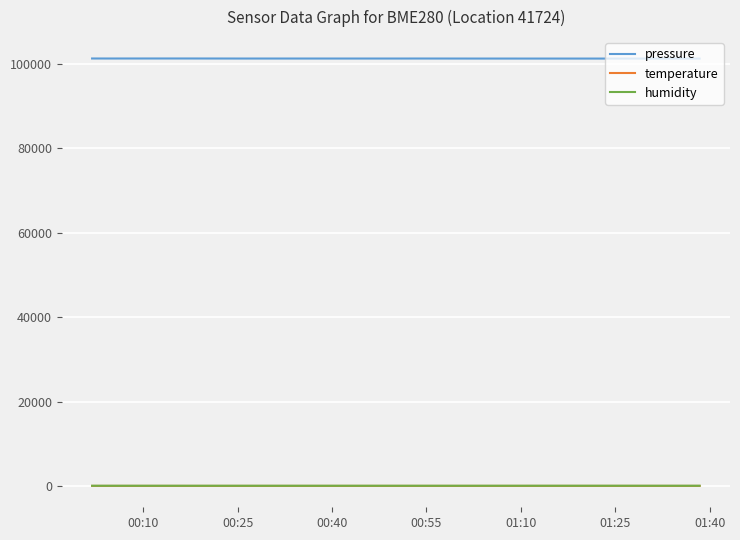

What is the maximum value shown in the chart?

101220.2